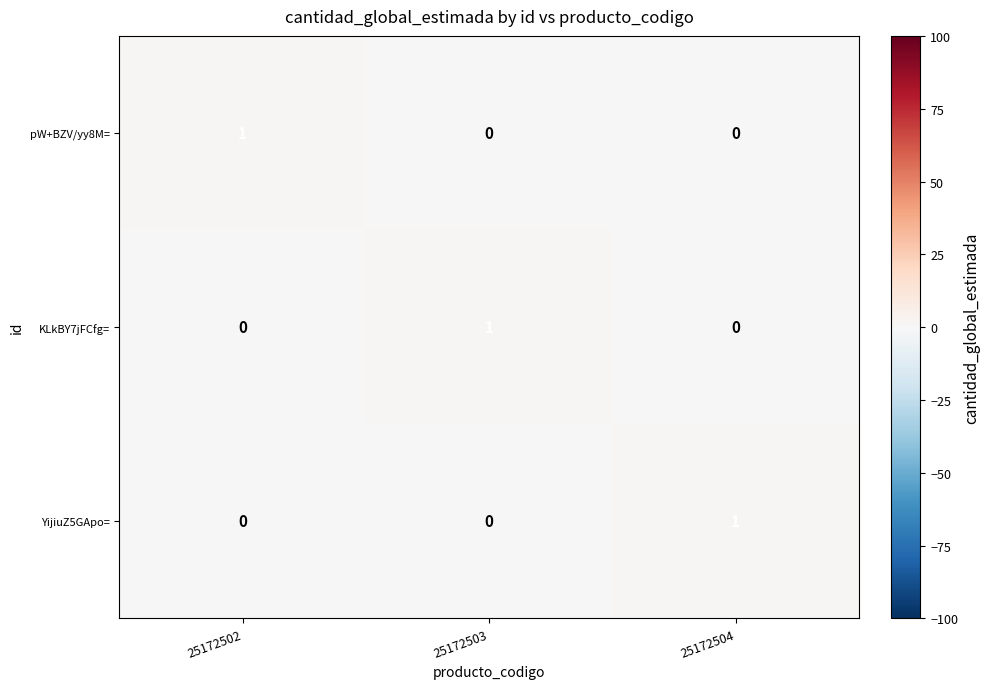

How many KLkBY7jFCfg= values are between 0 and 1?

3